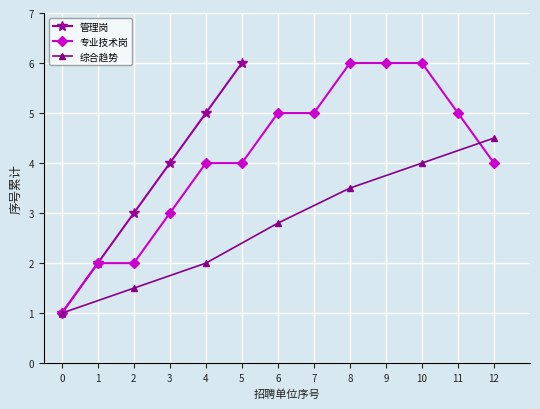

What is the difference between the maximum and minimum values?

5